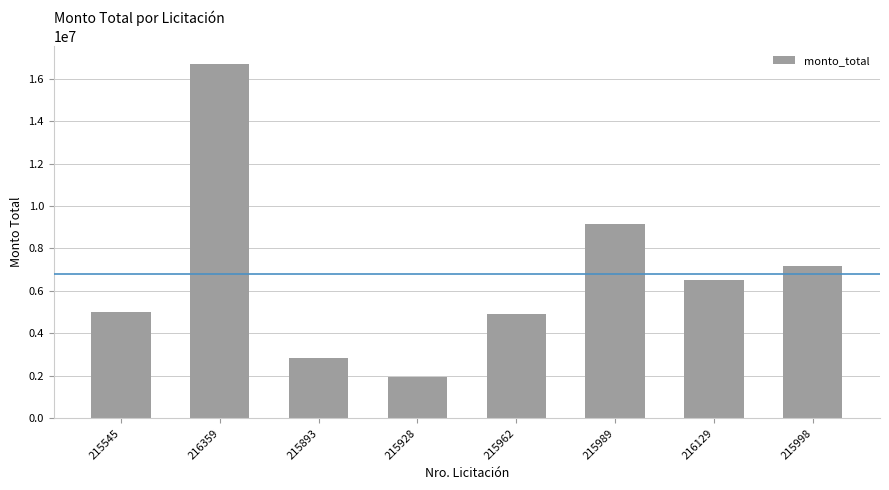

What is the smallest value displayed?

1960000